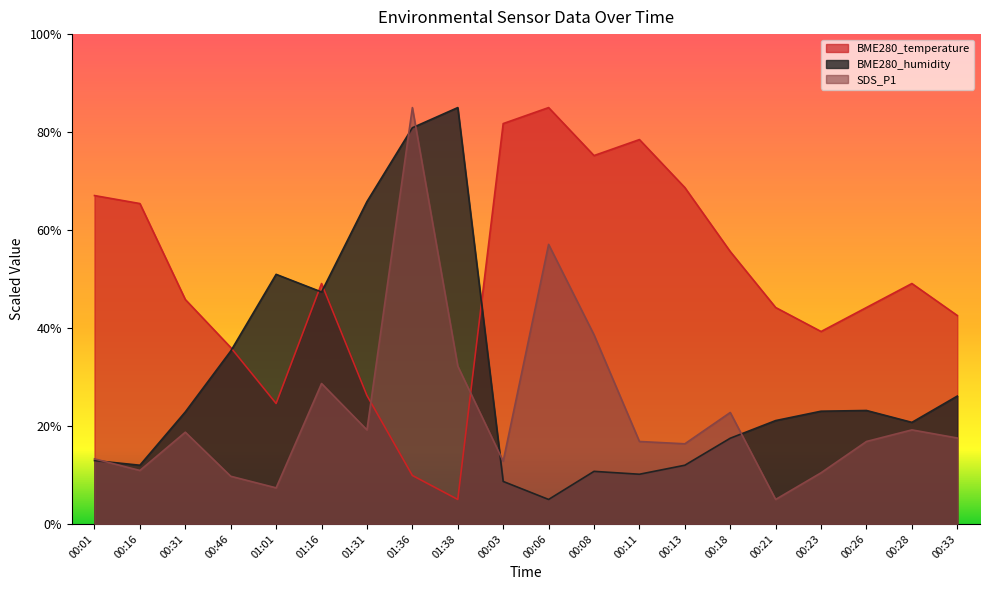

In BME280_humidity, how many points are lower than both neighbors (excluding endpoints)?

5